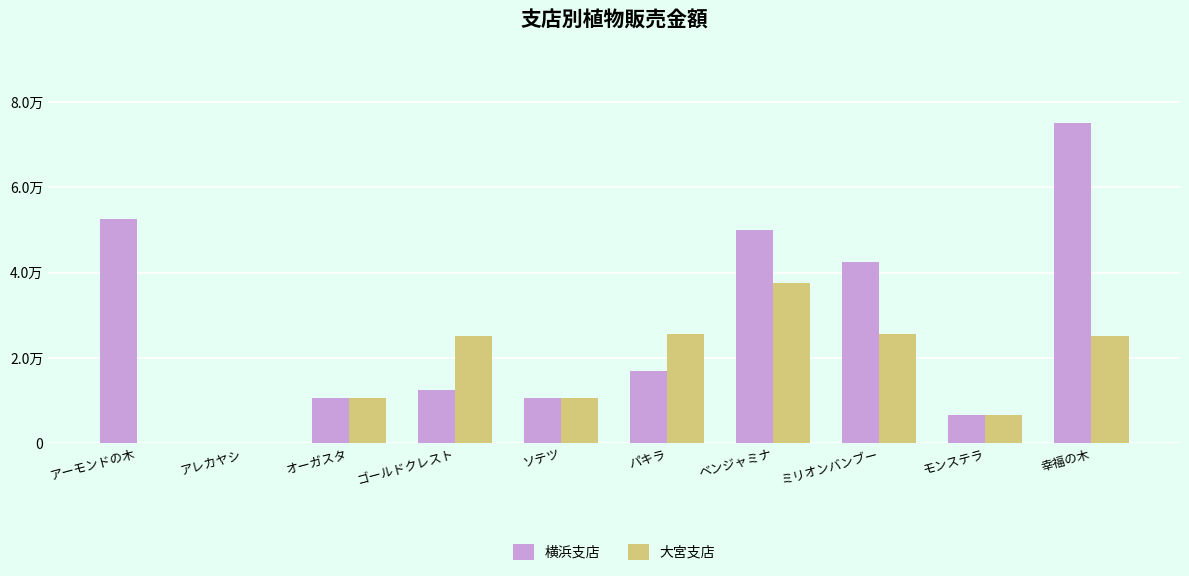

Is it true that 横浜支店 equals 2253 at ソテツ?

False